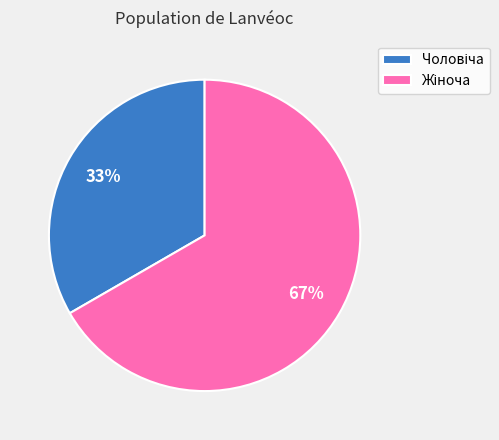

How many slices are in this pie chart?

2